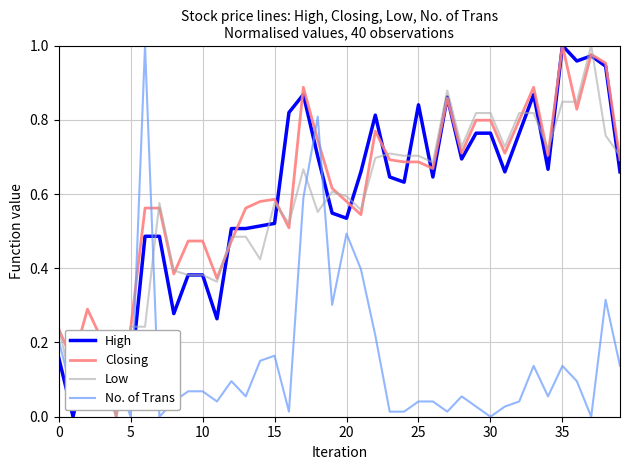

Which series ends up on top after the final intersection of No. of Trans and Closing?

Closing